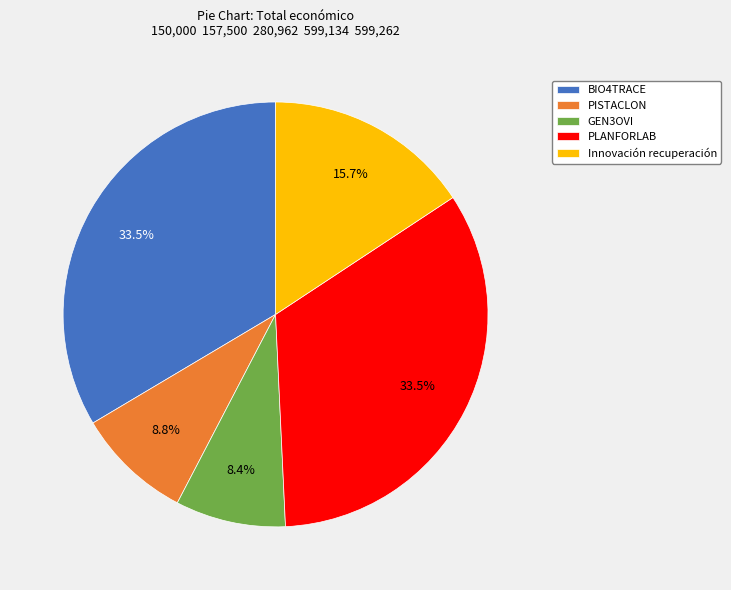

Is PLANFORLAB the majority of the pie?

No